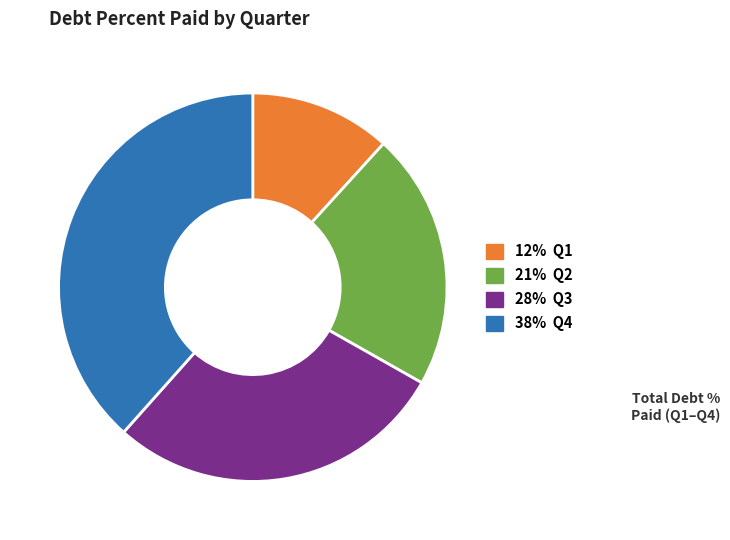

Is there any slice that represents more than half of the pie?

No